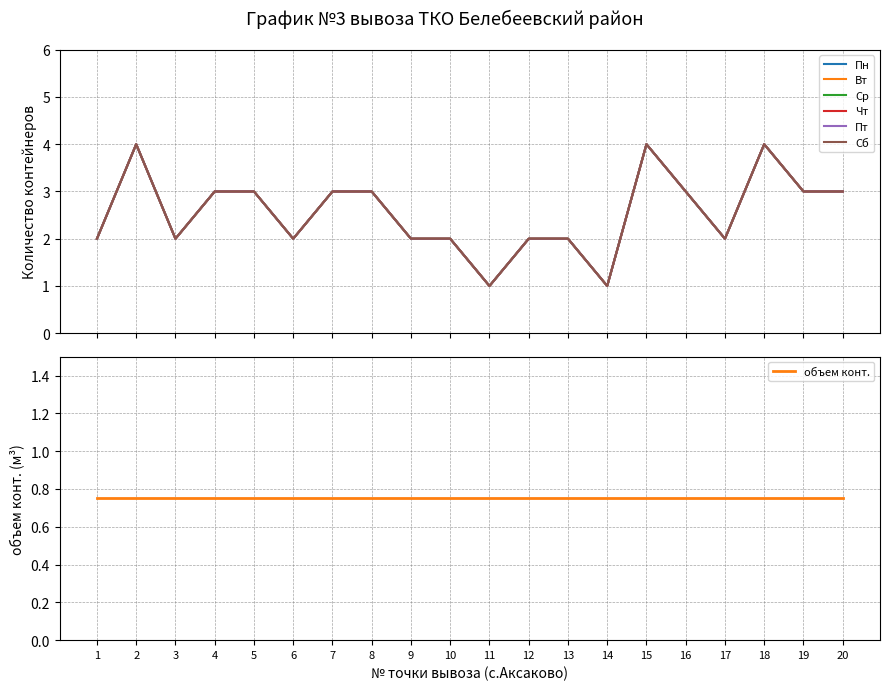

At which label is Пт closest to 2?

1